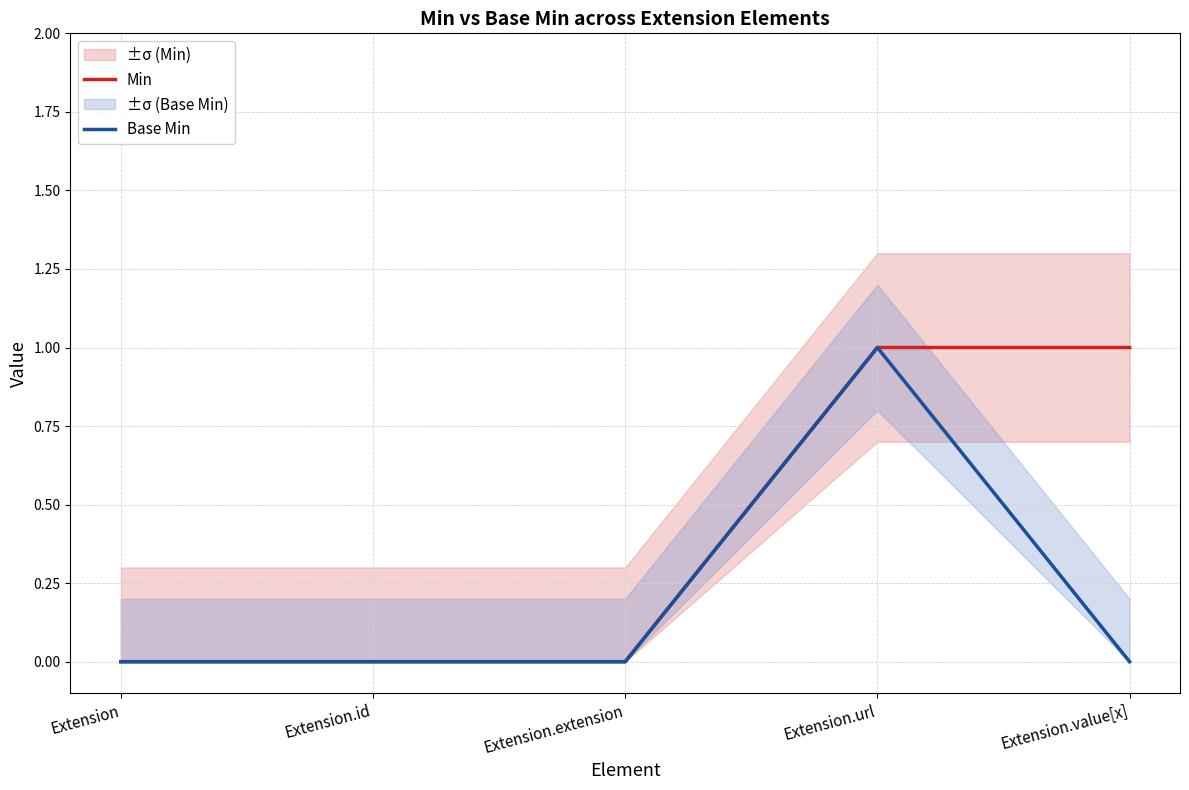

True or false: Min and Base Min cross at least once.

False